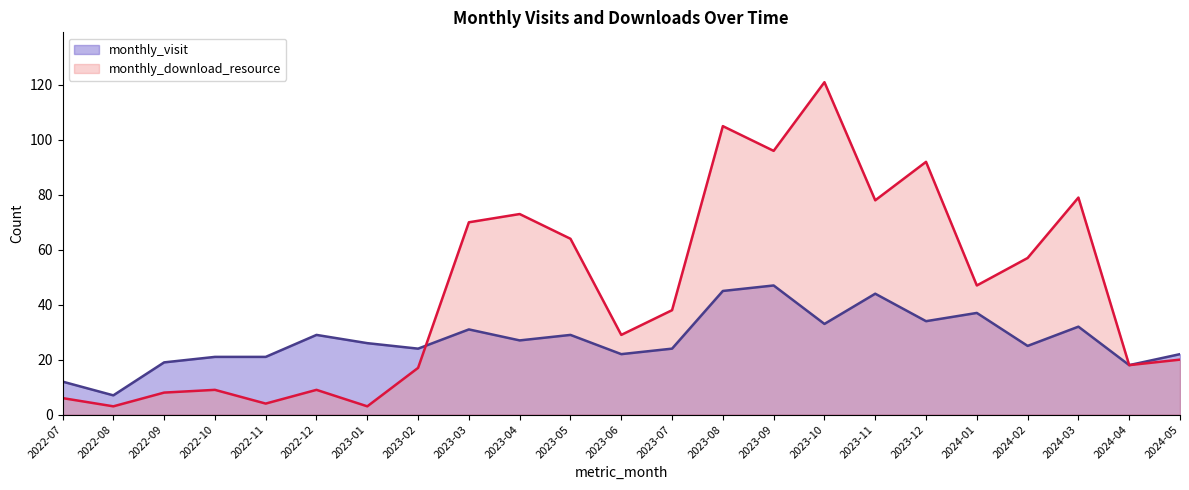

True or false: monthly_download_resource has more than 2 points higher than both neighbors.

True